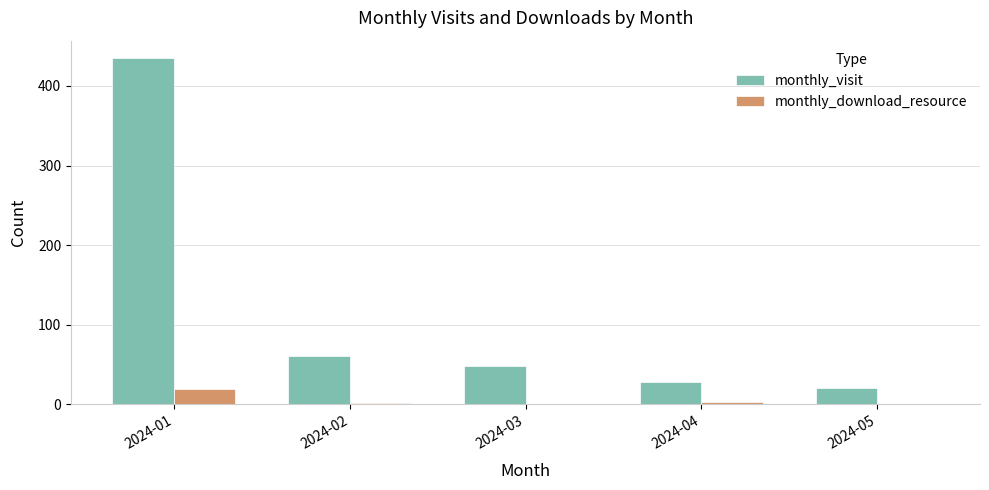

The value of monthly_download_resource at 2024-01 is 19. True or false?

True